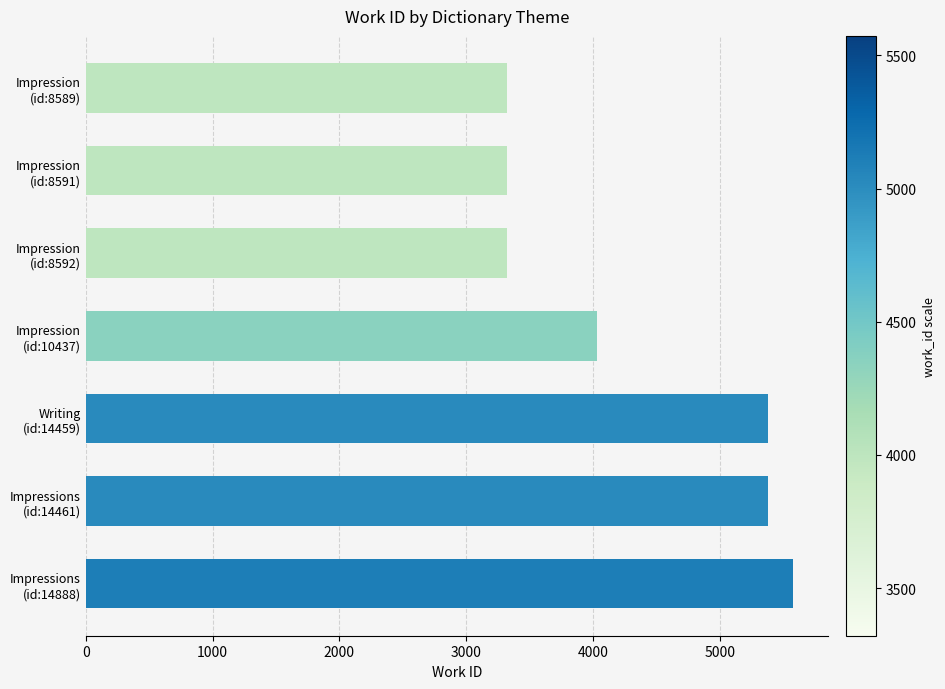

What is the average value?

4333